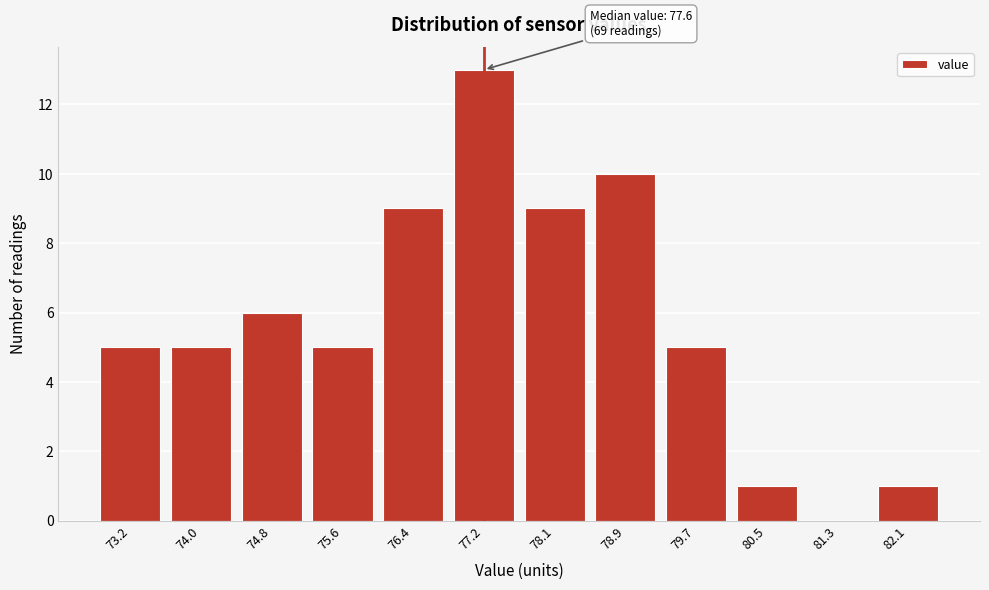

Reading right to left, what are all the values shown in this chart?

82.1=1	81.3=0	80.5=1	79.7=5	78.9=10	78.1=9	77.2=13	76.4=9	75.6=5	74.8=6	74.0=5	73.2=5